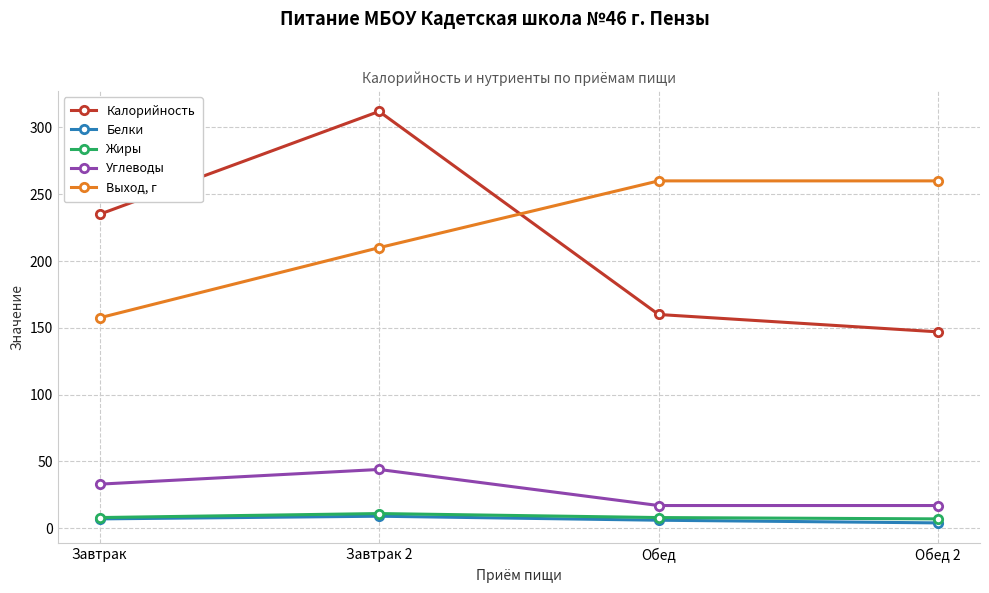

Which series has the largest range (max minus min)?

Калорийность